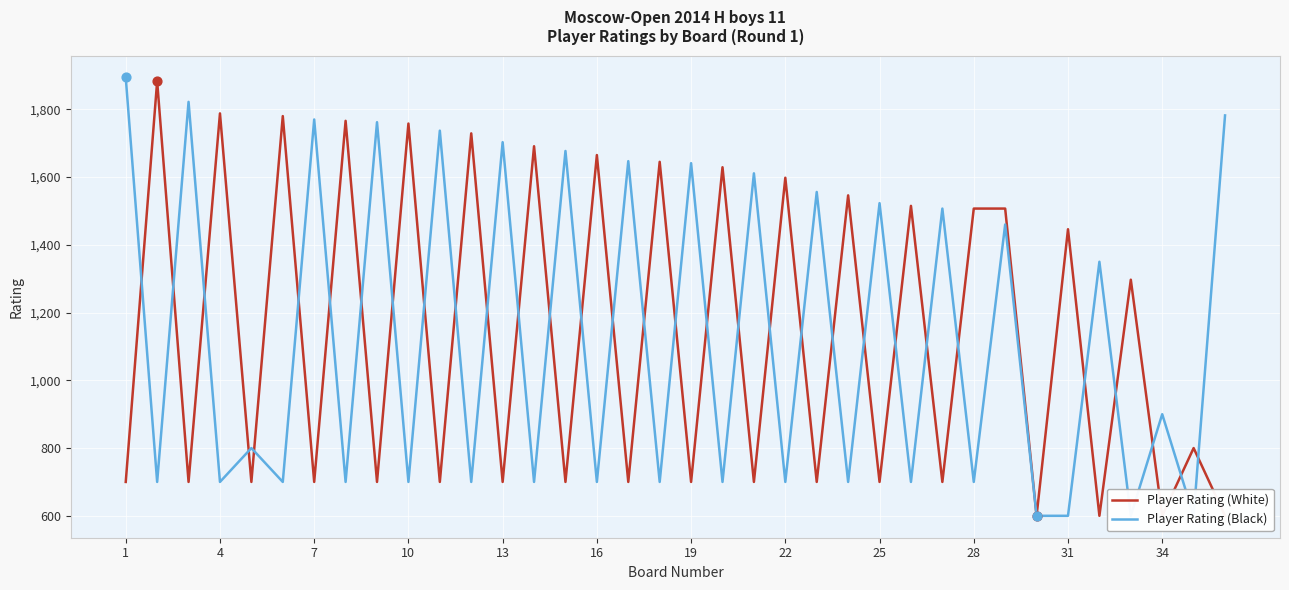

At how many categories does at least one series exceed 1000?

32